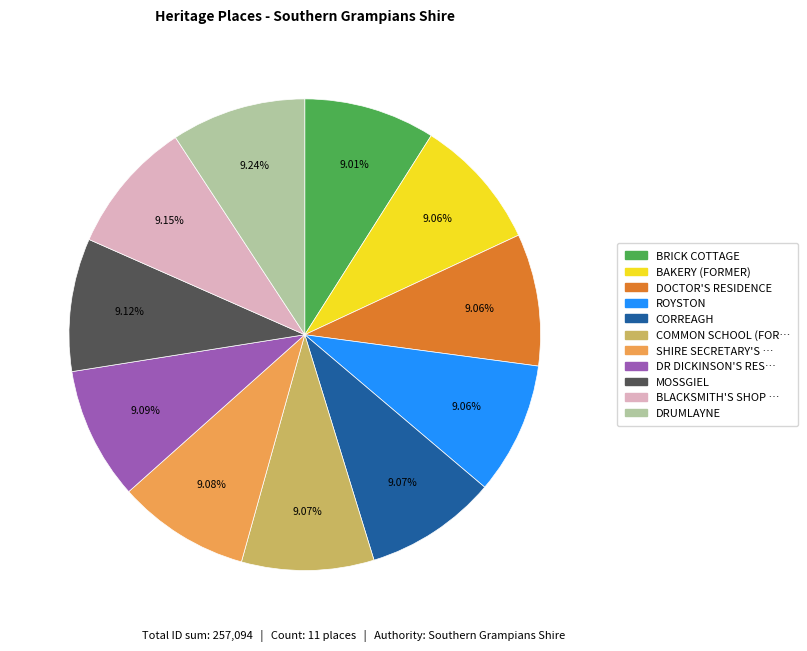

Is there a majority slice in this chart?

No